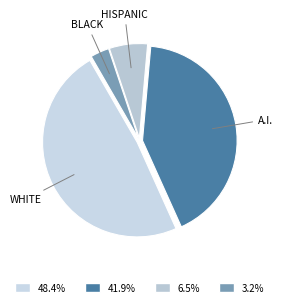

Is there any slice that represents more than half of the pie?

No